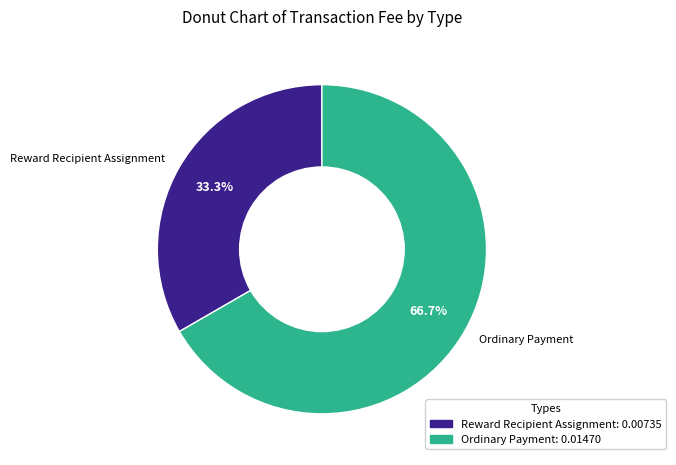

Count the number of slices in the pie.

2